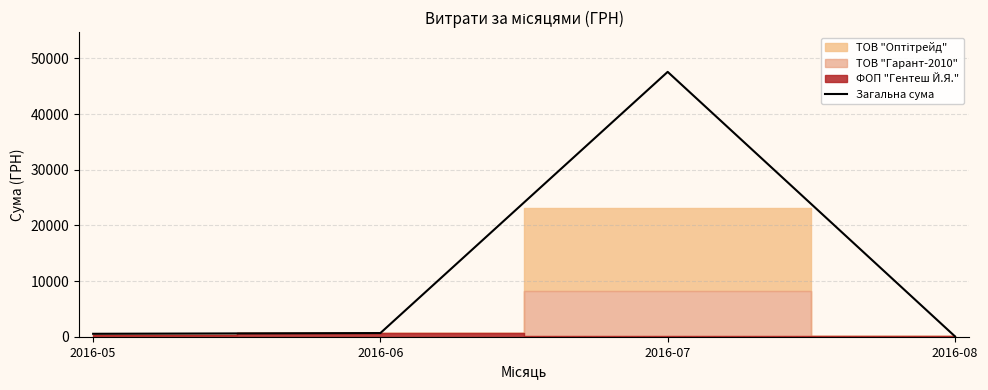

Rank the categories by value from highest to lowest.

2016-07, 2016-06, 2016-05, 2016-08